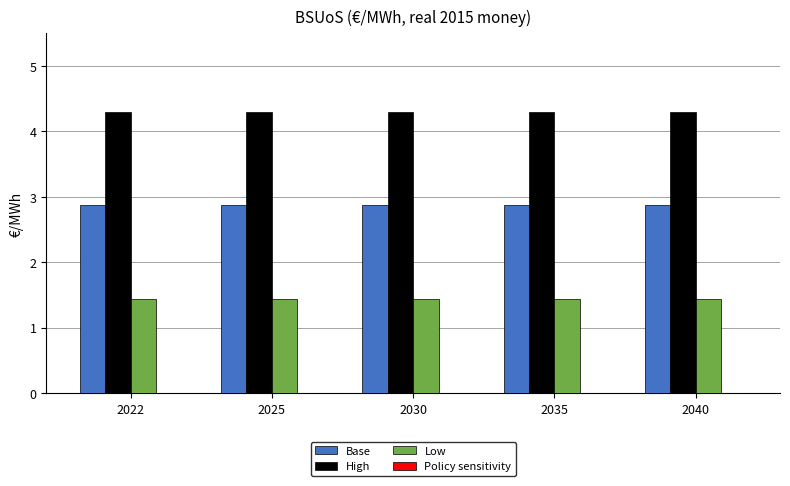

What is the maximum value for High?

4.3